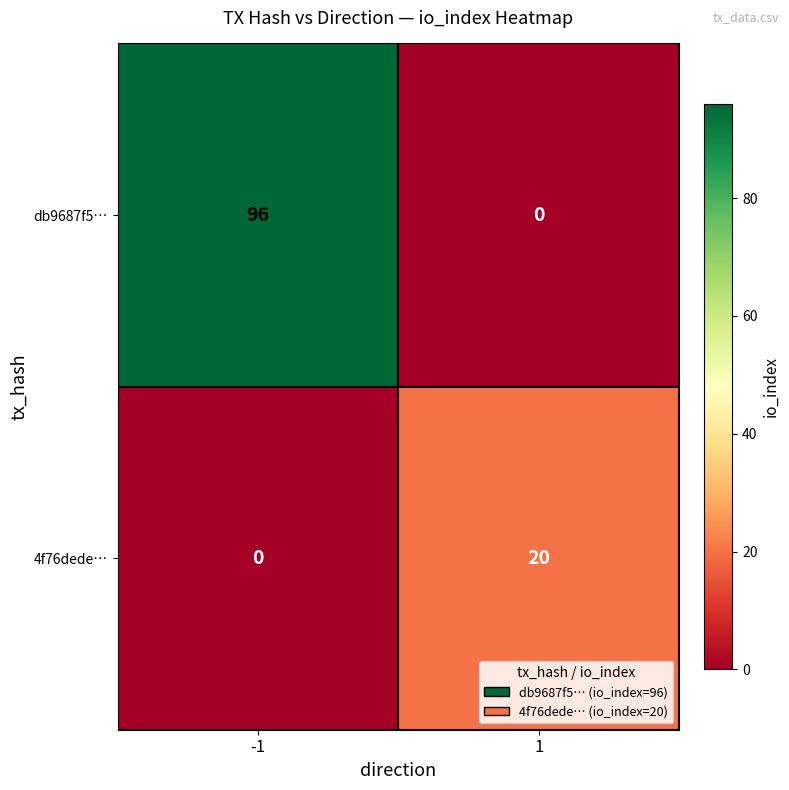

How many positive values does the 4f76dede… series have?

1